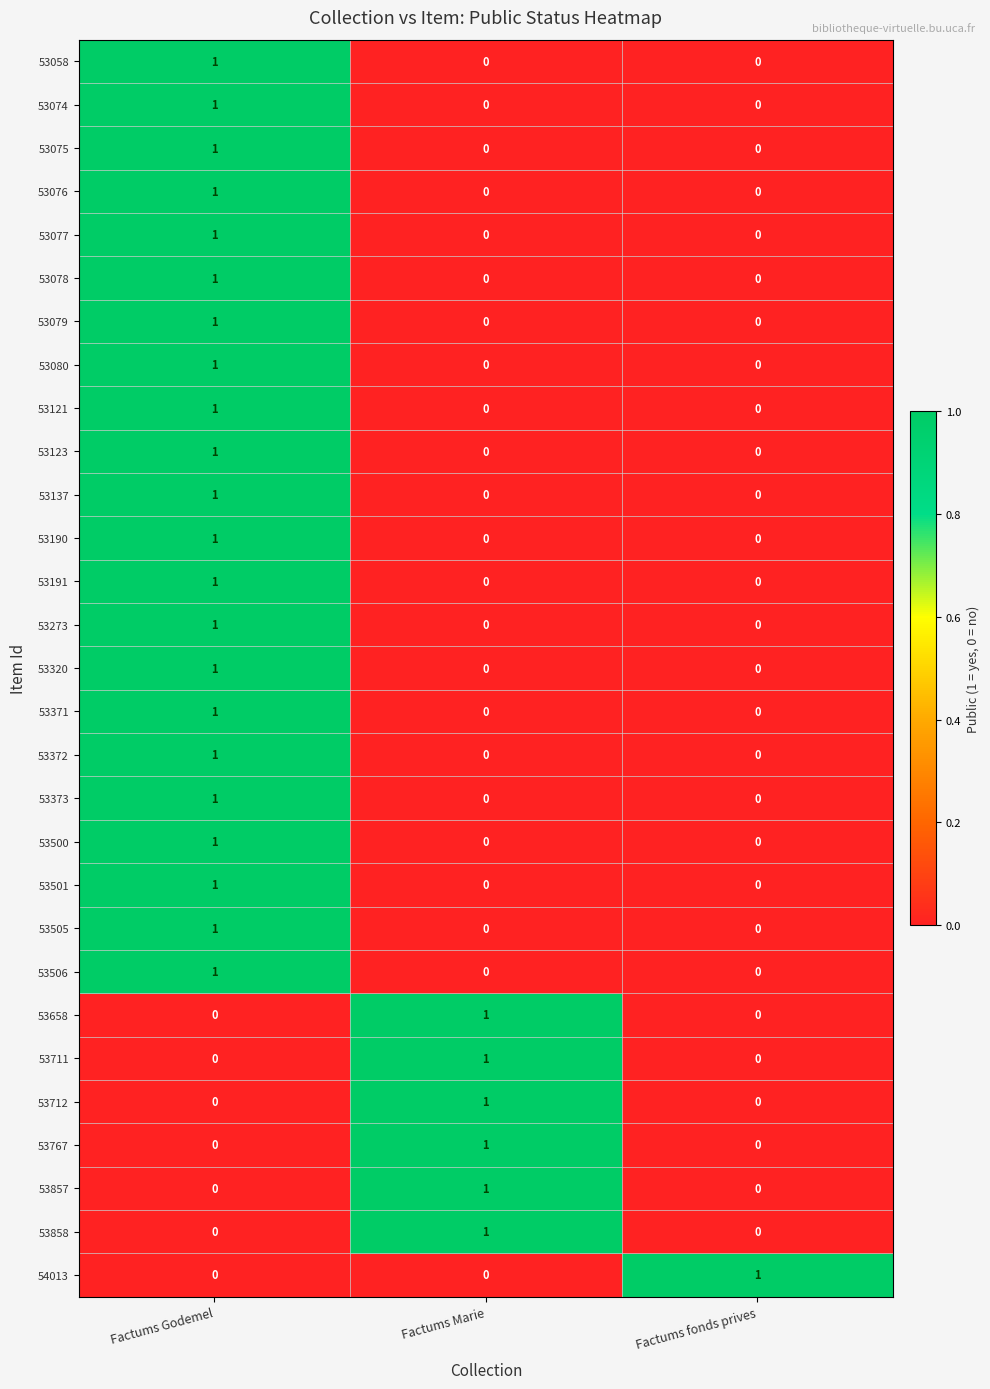

True or false: 53078 has a value of 1 at Factums Godemel.

True